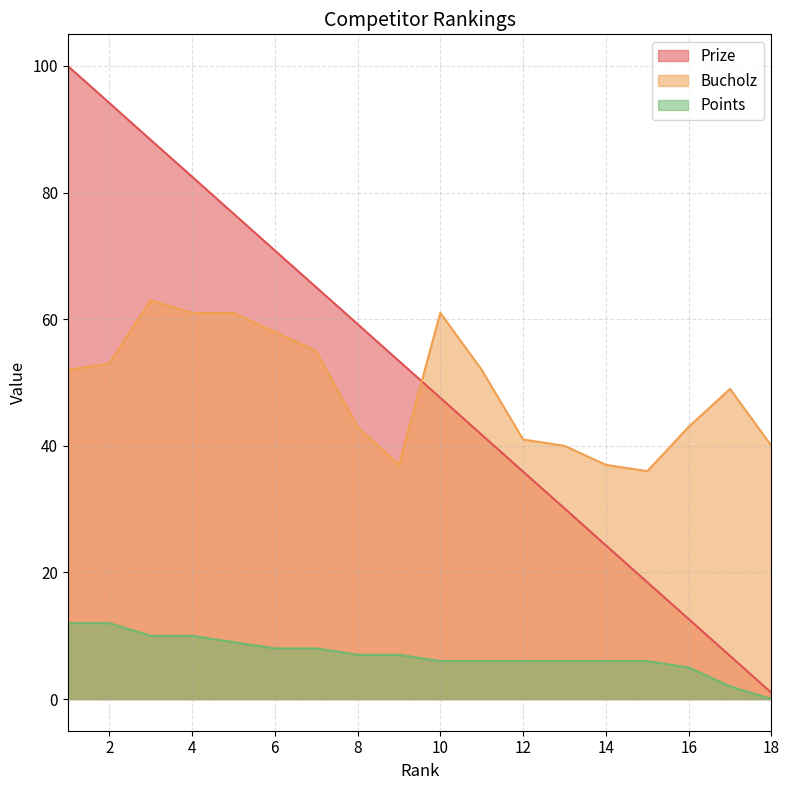

What is the value of the Prize point at the 13th from the left?

30.1